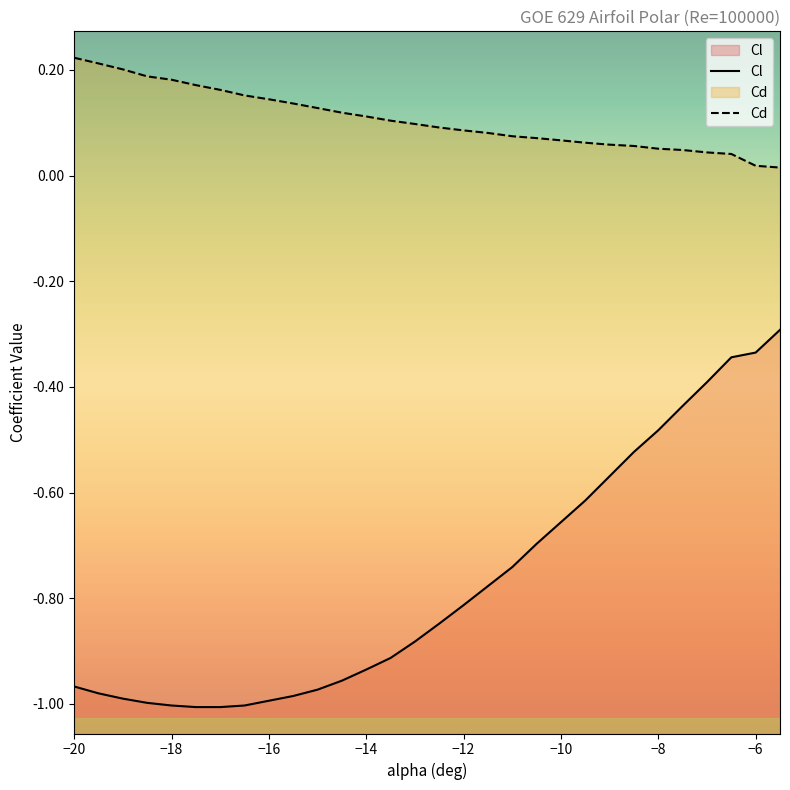

What is the spread (max minus min) of values at −12?

0.9